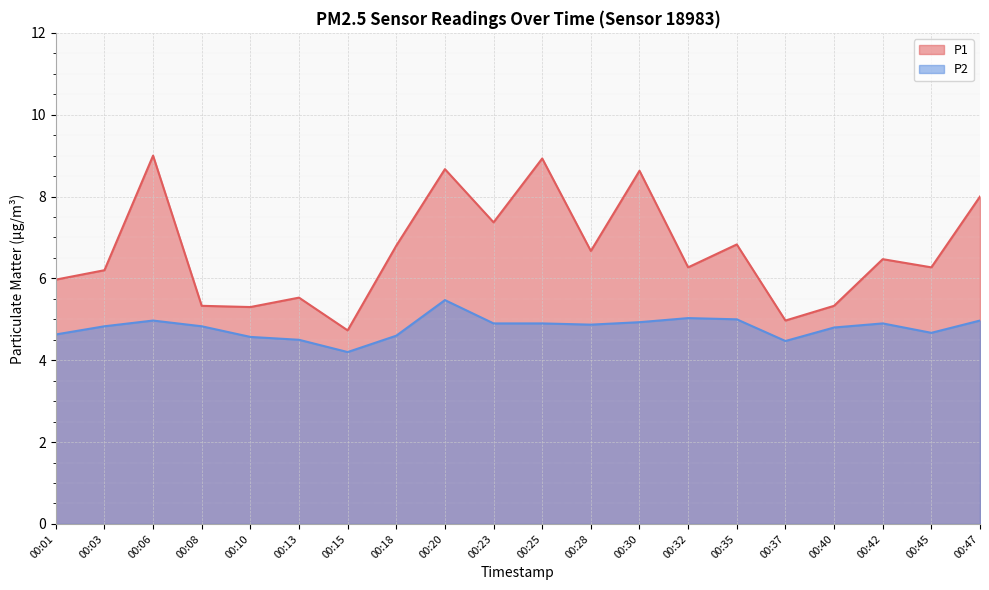

True or false: P2 has more than 2 points higher than both neighbors.

True